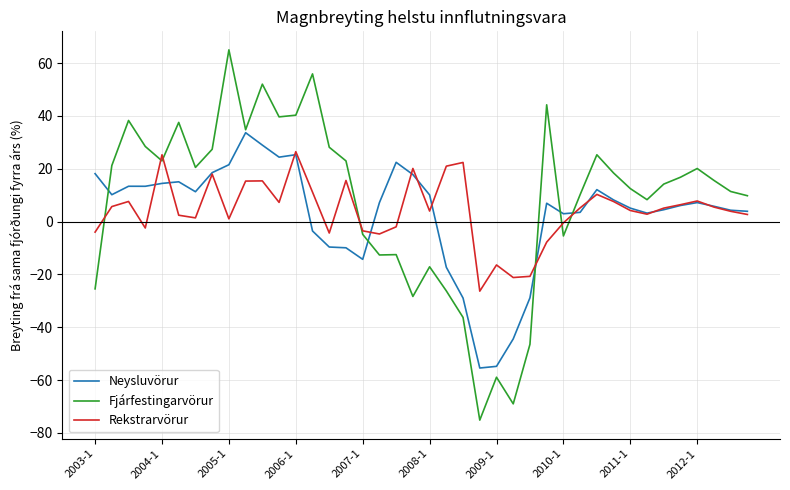

Count the number of categories in the chart.

40